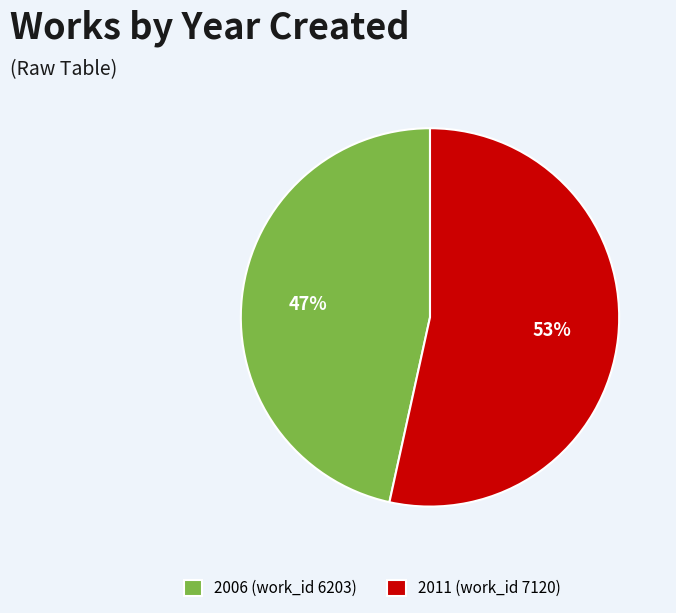

The 2011 (work_id 7120) slice represents 65% of the pie. True or false?

False